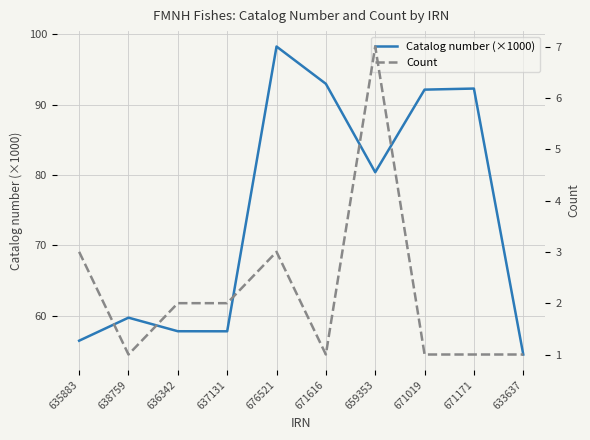

Where is the first local maximum for Count?

676521